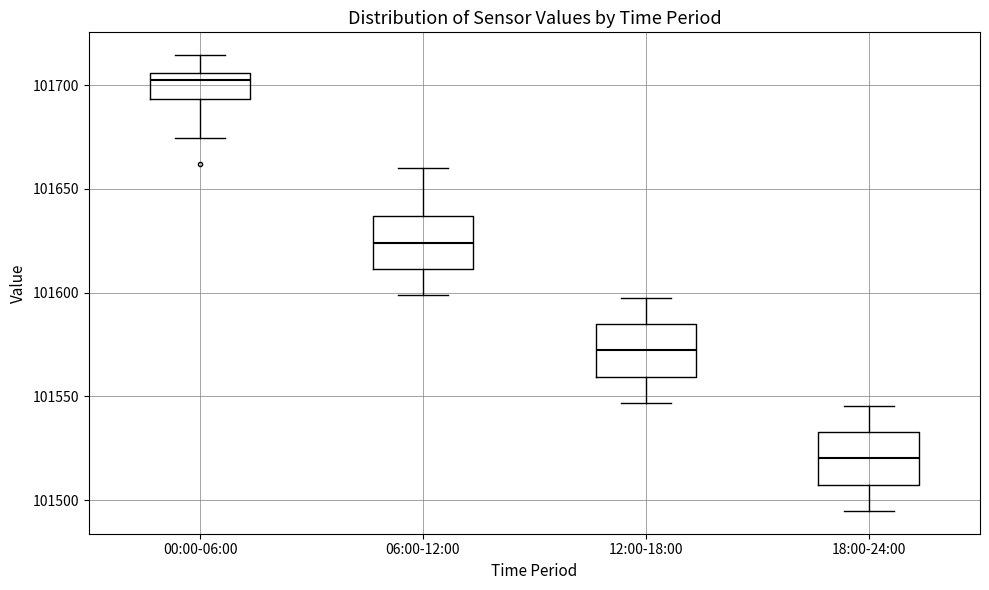

Reading left to right, transcribe this box plot: for each box, give where its median line is, the range the box spans, and where its two whiskers end, as read against the y-axis. The values are not printed on the chart, so give them approximately, as read against the axis.

00:00-06:00: median 101700, box 101695 to 101705, whiskers 101675 to 101715
06:00-12:00: median 101625, box 101610 to 101635, whiskers 101600 to 101660
12:00-18:00: median 101570, box 101560 to 101585, whiskers 101545 to 101600
18:00-24:00: median 101520, box 101505 to 101535, whiskers 101495 to 101545